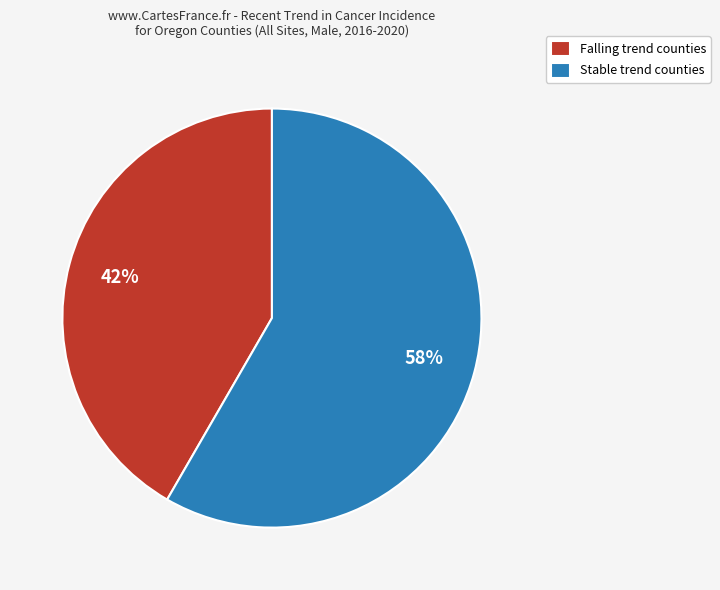

Which category has the smallest portion of the pie?

Falling trend counties